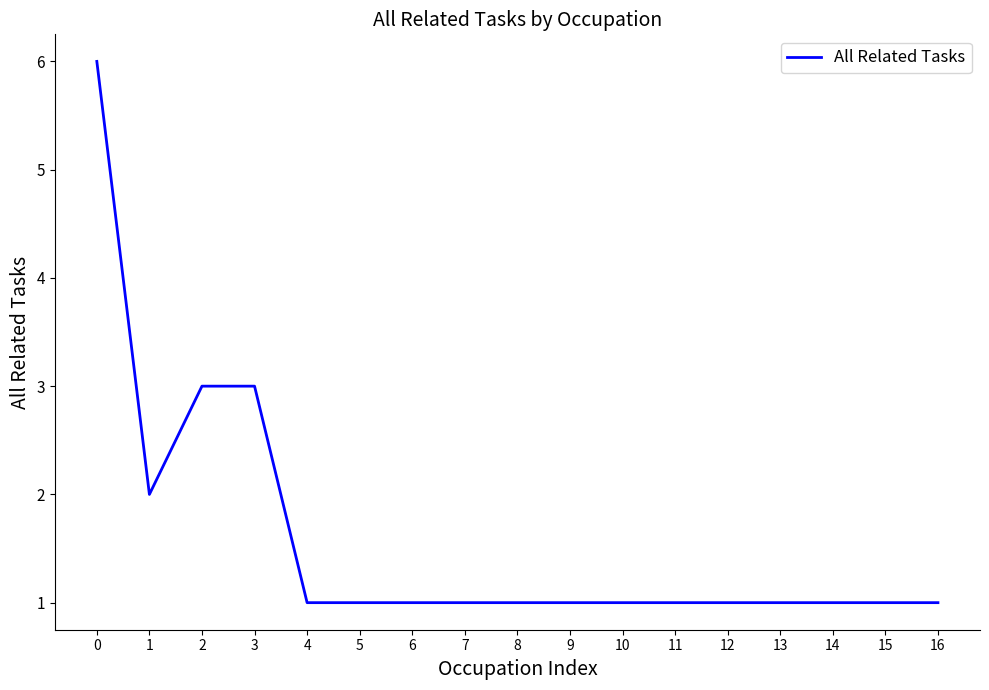

Approximately how many times larger is the value at 10 compared to 5?

1.0